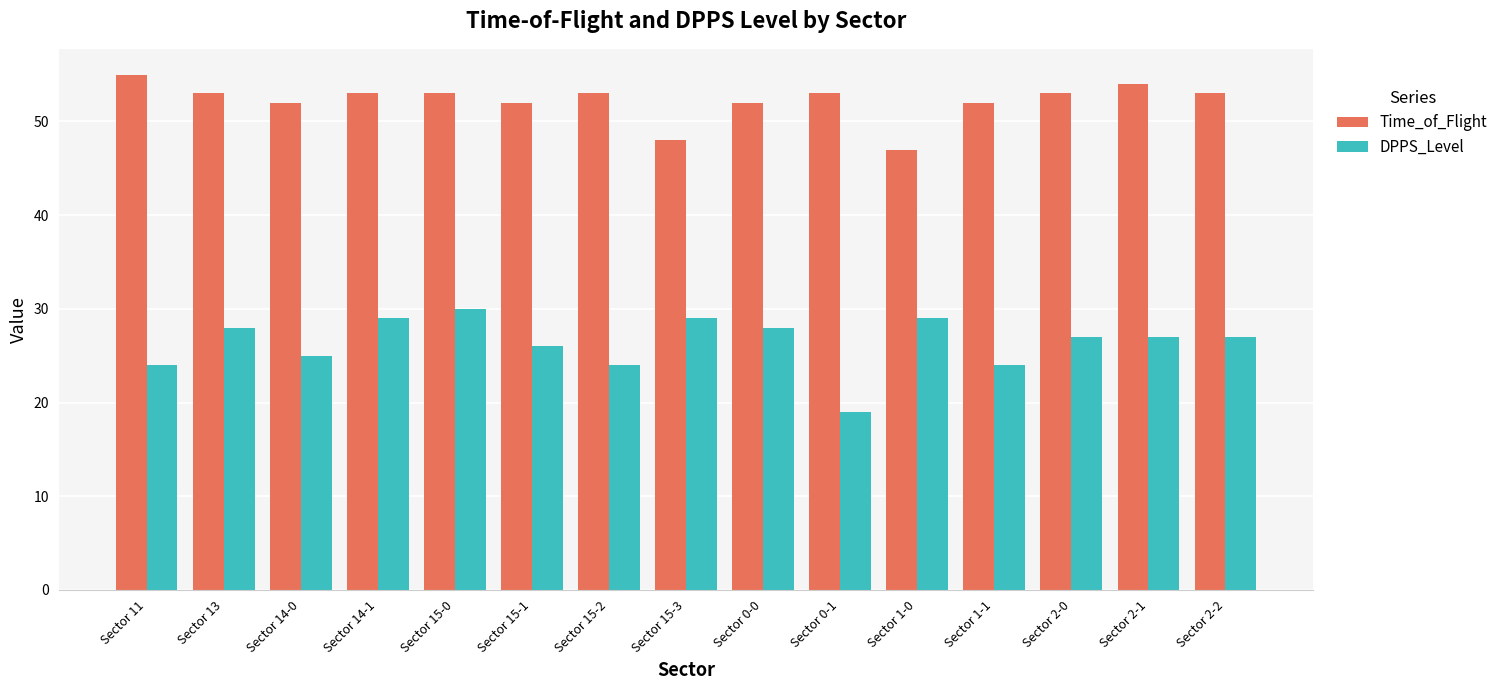

Reading left to right, extract all data points from this chart.

Time_of_Flight: Sector 11=55	Sector 13=53	Sector 14-0=52	Sector 14-1=53	Sector 15-0=53	Sector 15-1=52	Sector 15-2=53	Sector 15-3=48	Sector 0-0=52	Sector 0-1=53	Sector 1-0=47	Sector 1-1=52	Sector 2-0=53	Sector 2-1=54	Sector 2-2=53
DPPS_Level: Sector 11=24	Sector 13=28	Sector 14-0=25	Sector 14-1=29	Sector 15-0=30	Sector 15-1=26	Sector 15-2=24	Sector 15-3=29	Sector 0-0=28	Sector 0-1=19	Sector 1-0=29	Sector 1-1=24	Sector 2-0=27	Sector 2-1=27	Sector 2-2=27